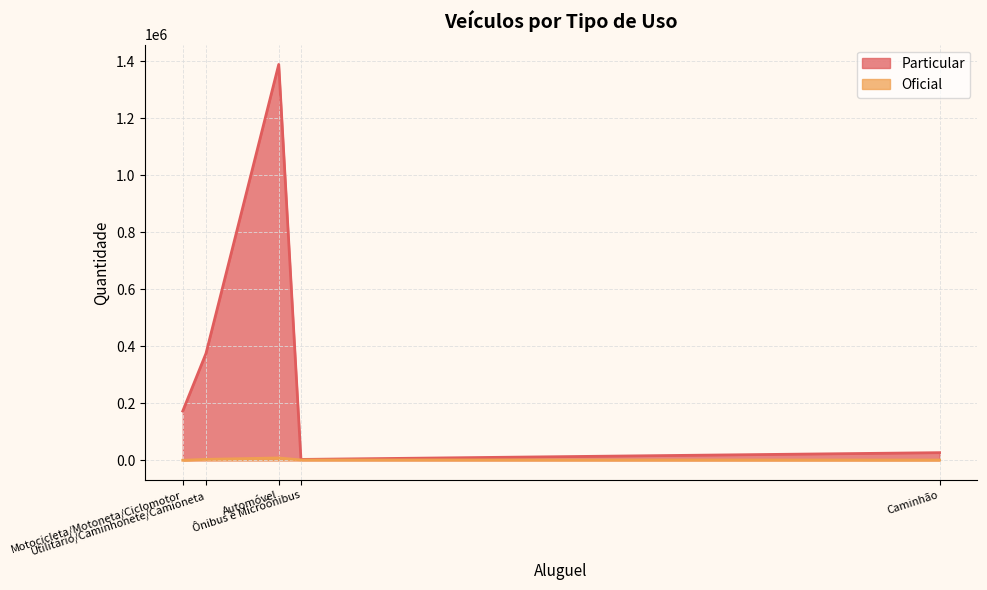

What is the greatest value displayed?

1389547